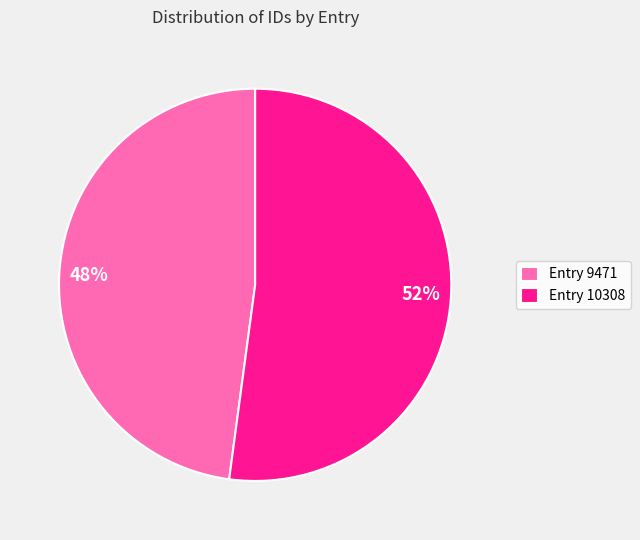

To the nearest percent, what percentage of the pie is Entry 10308?

52%